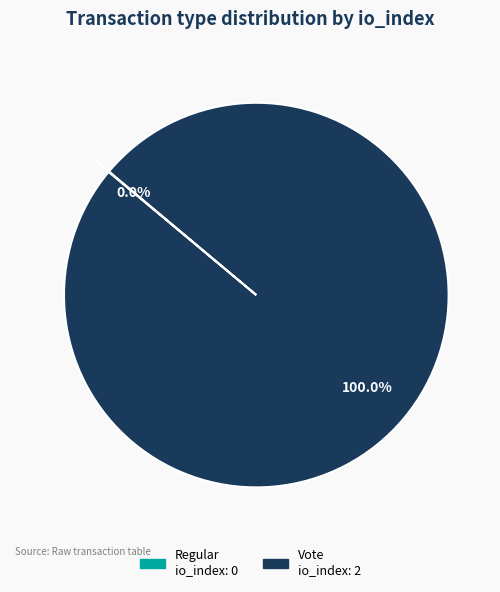

Which slice is the largest?

Vote